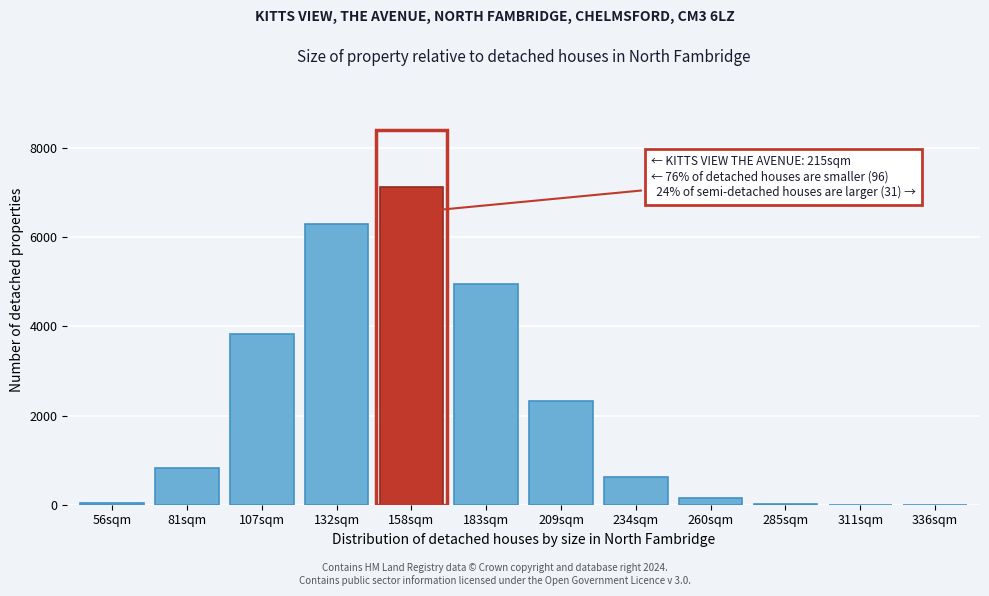

What is the sum of all values?

26220